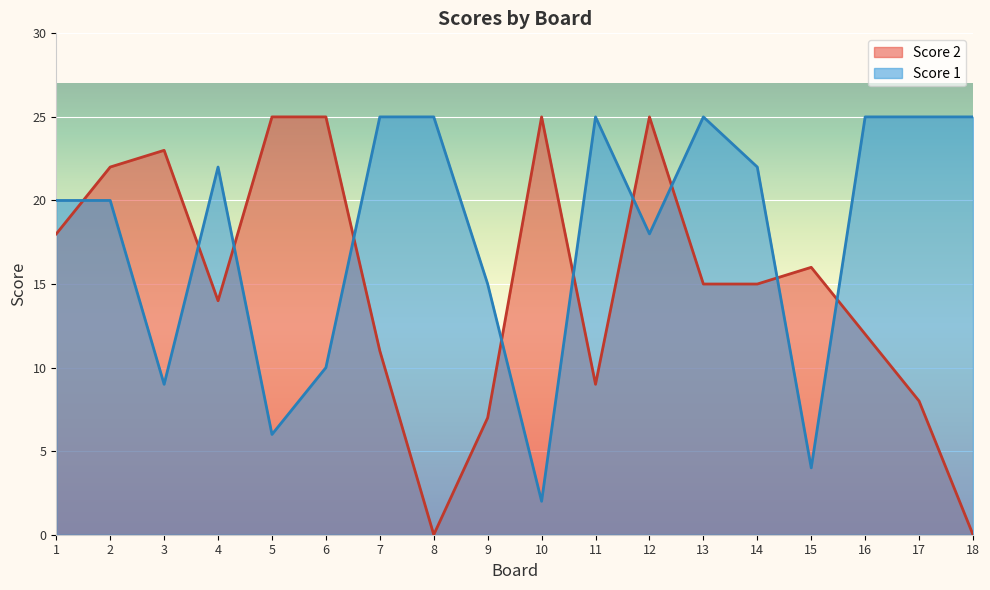

What is the difference between the maximum and minimum values in the Score 1 series?

23